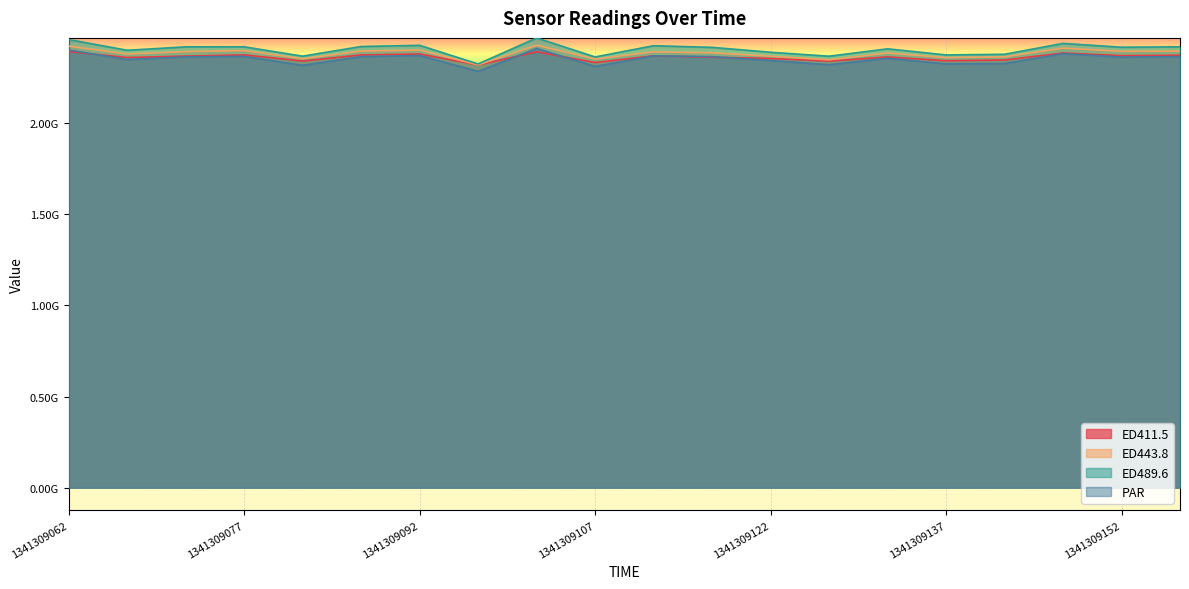

Does the chart display data point markers on the line(s)?

No